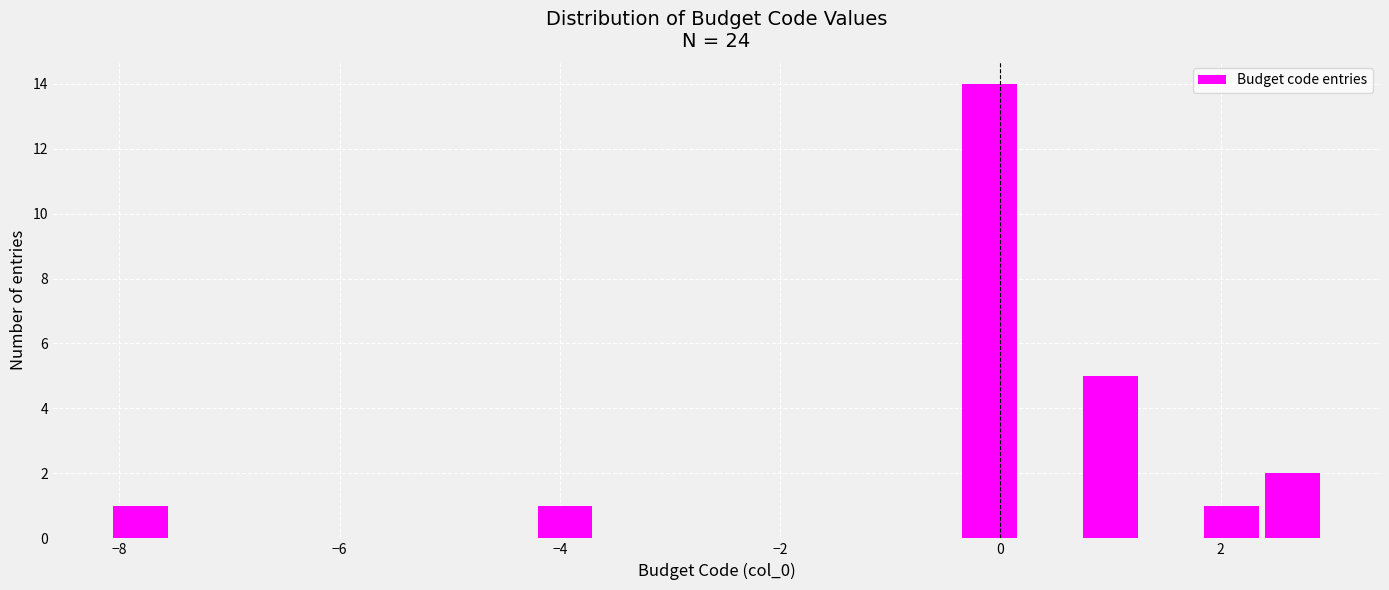

Around what value on the x-axis is the tallest bar? Give the approximate position of its centre, as read against the axis.

-0.2